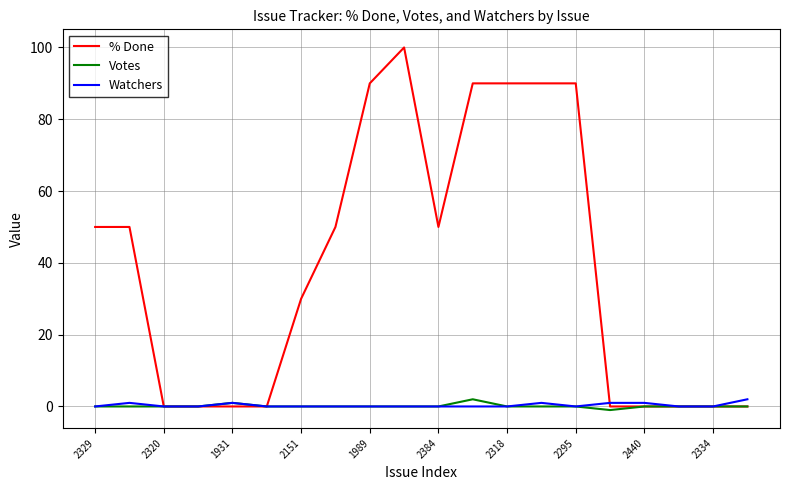

Which series has the largest range (max minus min)?

% Done